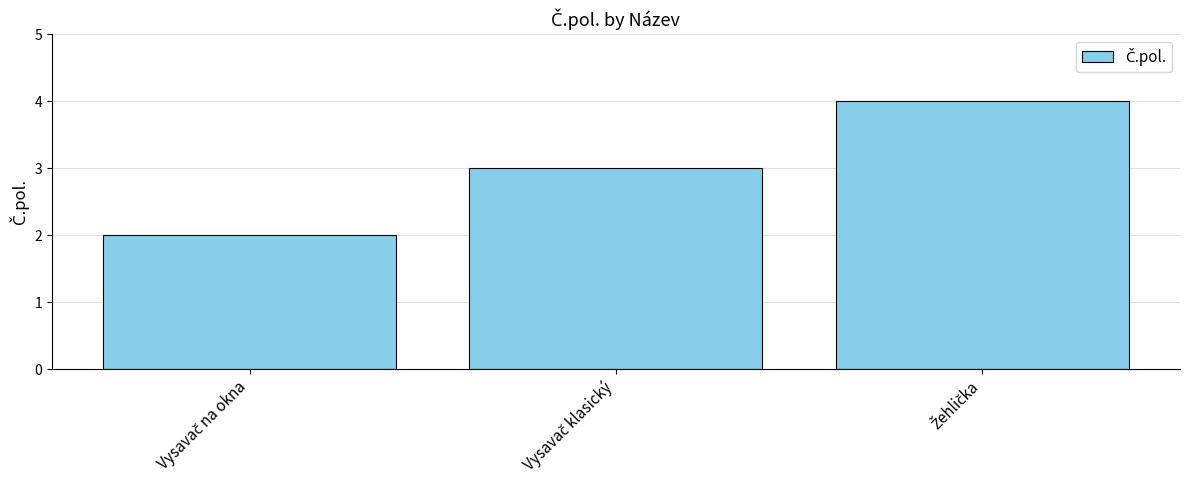

What is the maximum value shown in the chart?

4